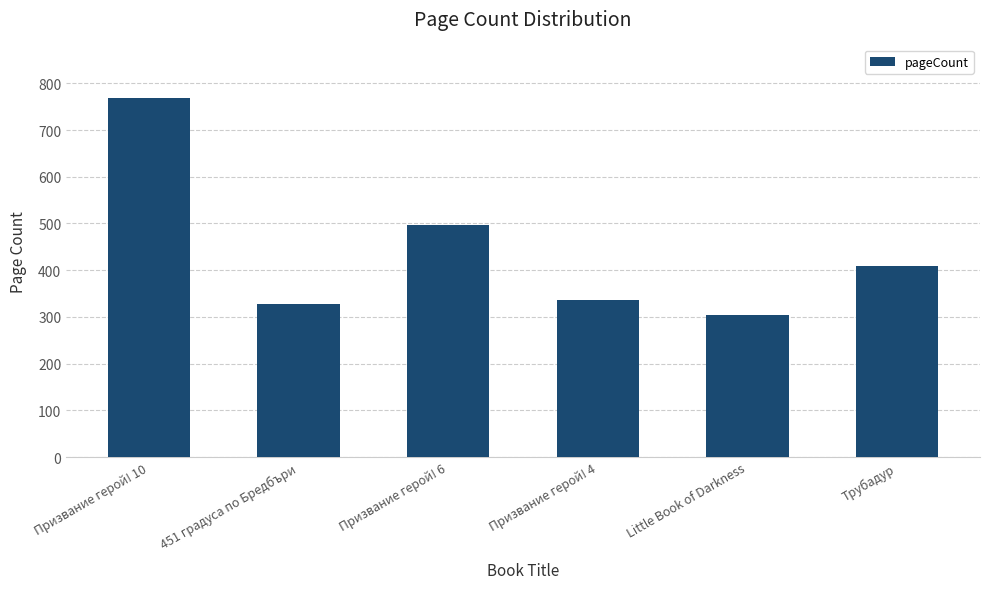

What is the approximate value at Призвание герой! 4, to the nearest 50?

350